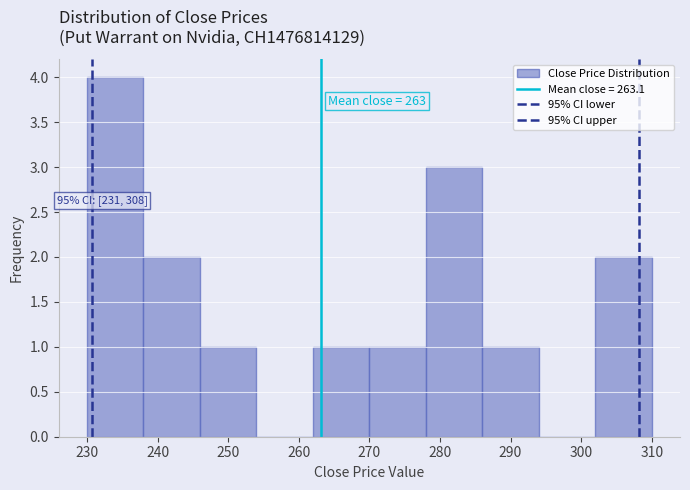

Which range on the x-axis has the tallest bar?

230 to 238